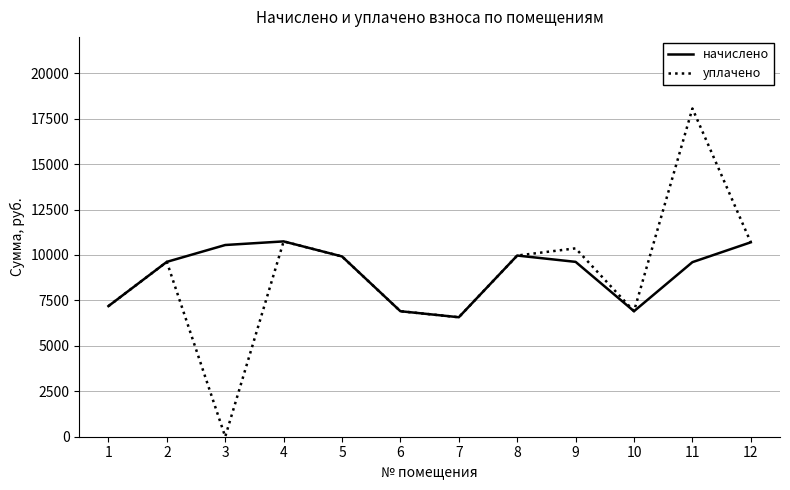

How many lines are shown in the chart?

2